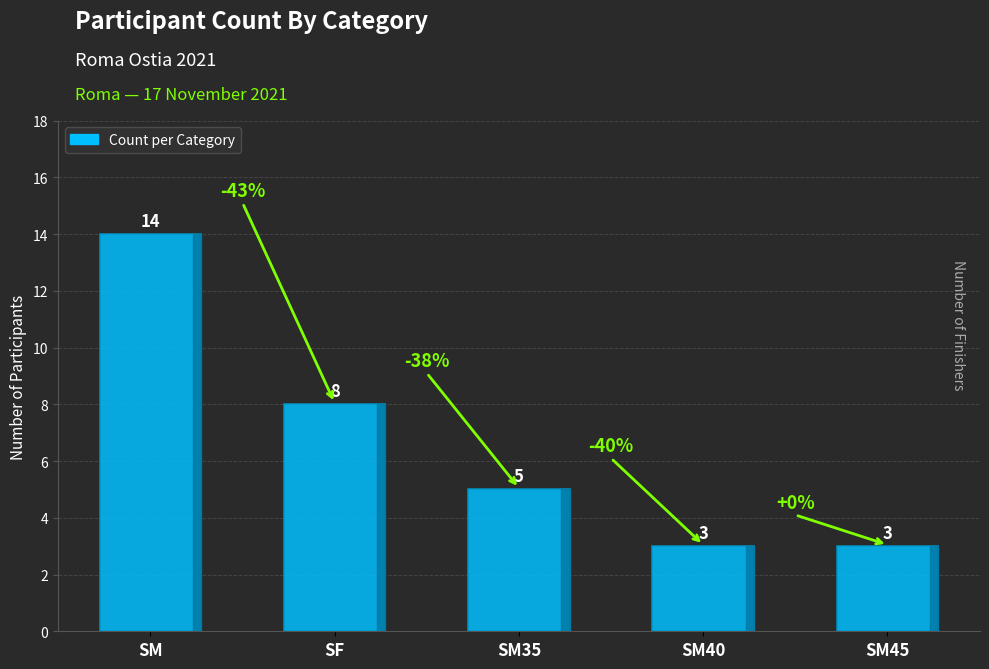

What is the difference between the maximum and minimum values?

11